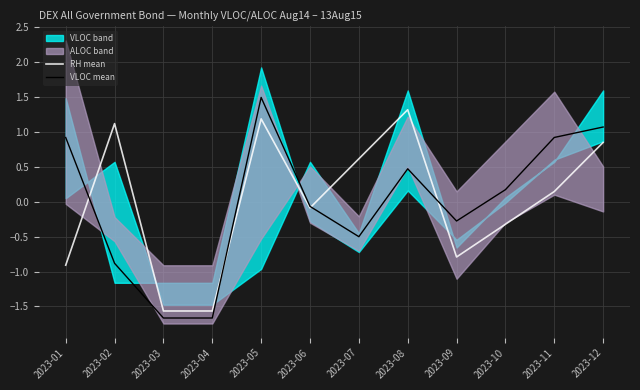

What is the value of the VLOC mean point at the 6th from the left?

-0.1